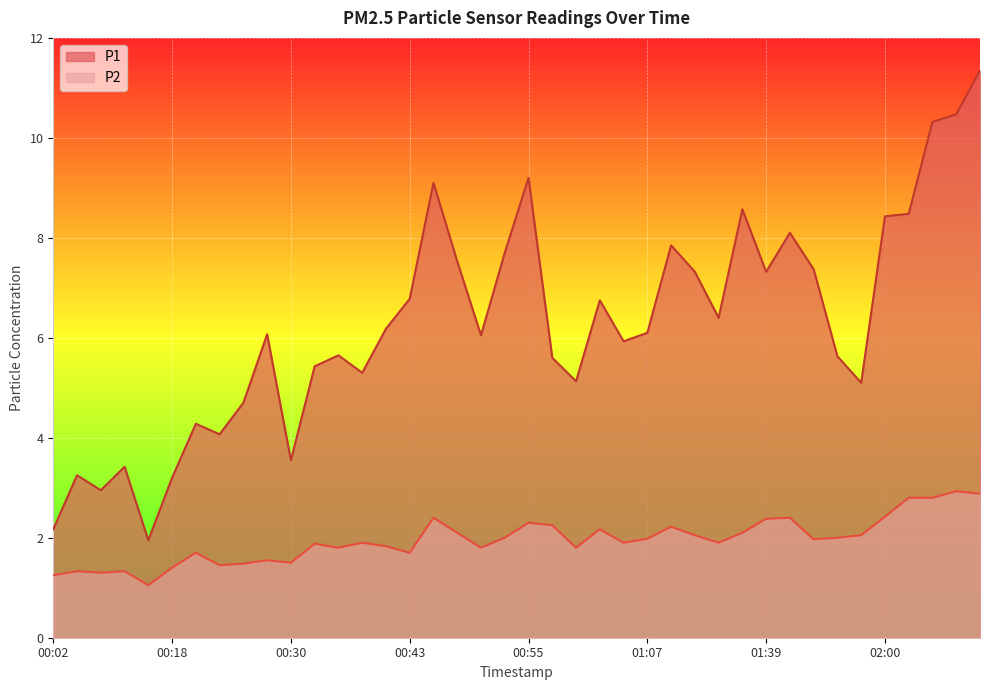

Is the value of P2 at 01:00 greater than the value of P1 at 01:10?

No